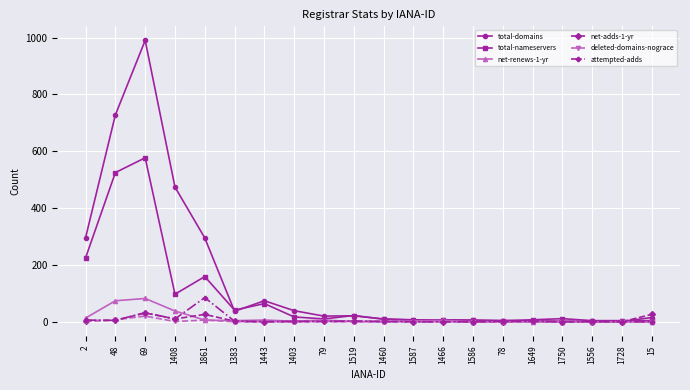

True or false: total-nameservers has more than 0 interior local peaks.

True